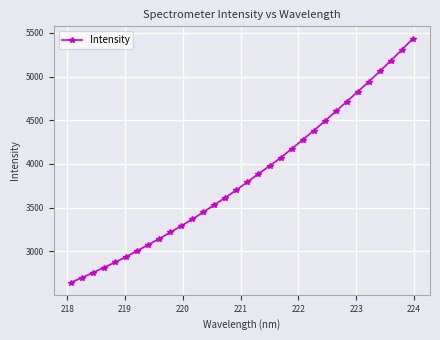

True or false: there are more than 2 points higher than both neighbors.

False